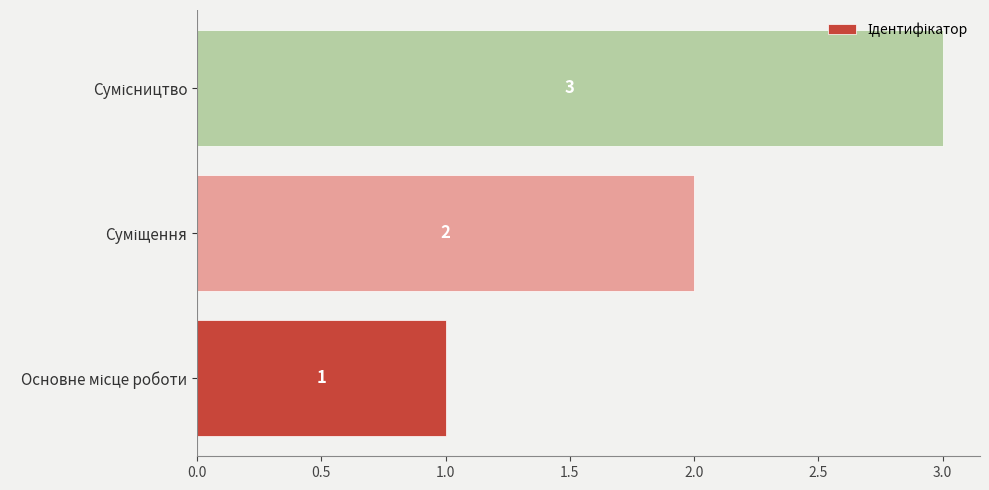

What is the average value?

2